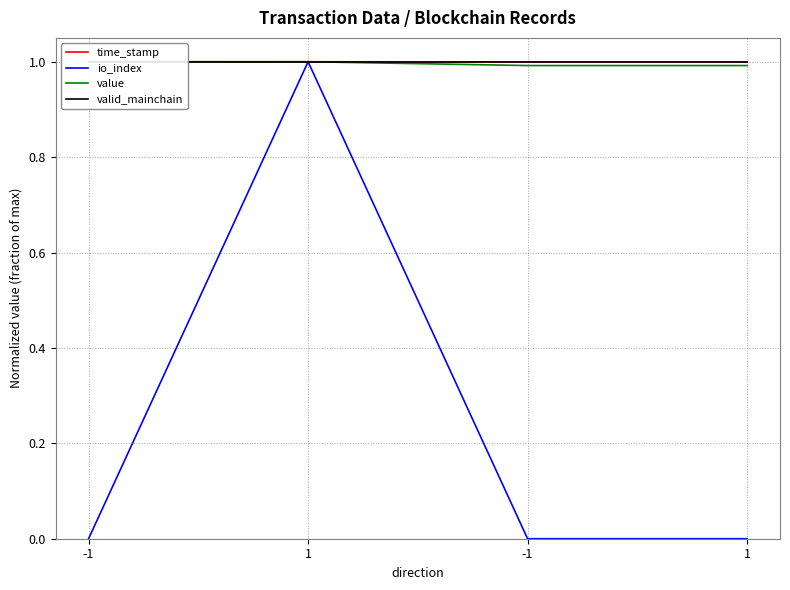

At which category does io_index reach its first local peak?

1